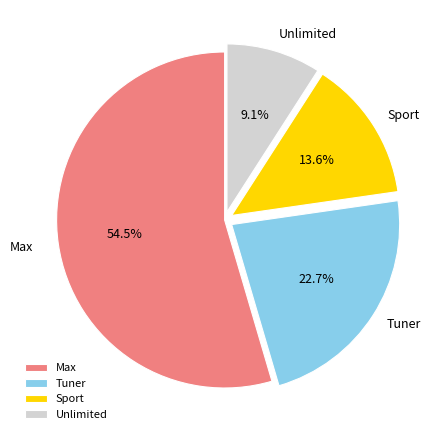

Is Max the majority of the pie?

Yes